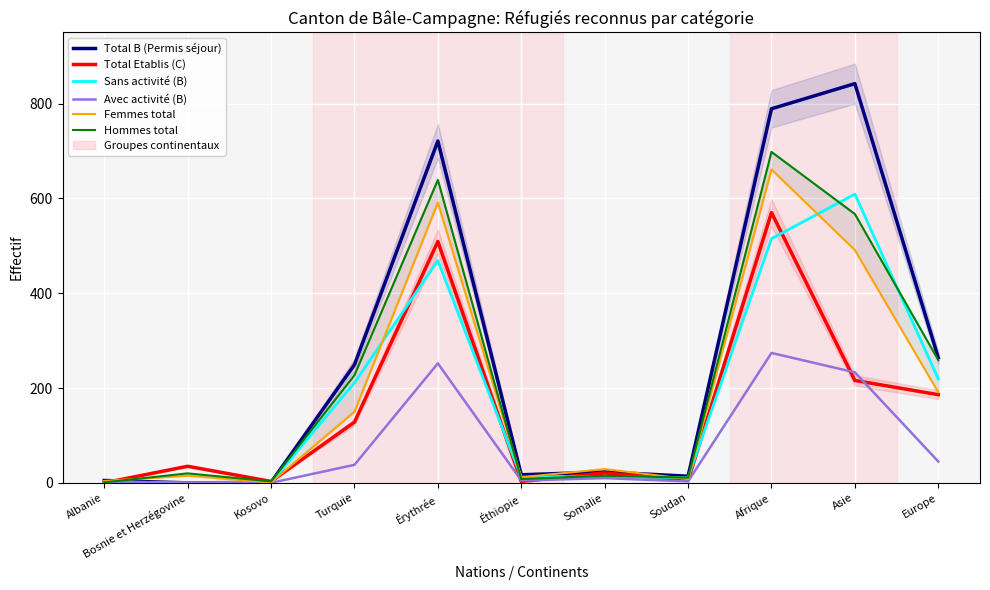

How many interior local peaks does the Avec activité (B) series have?

3